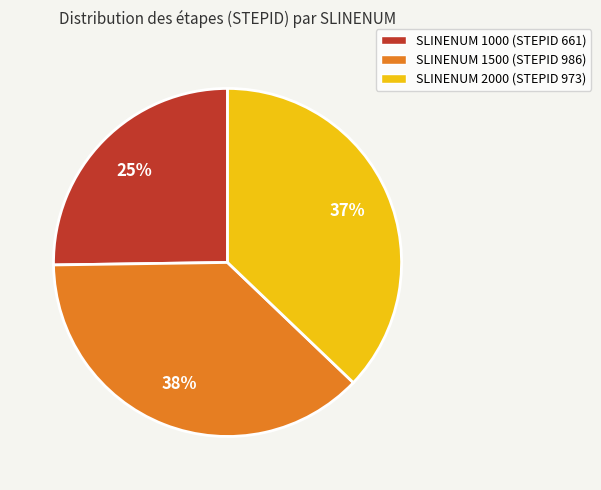

Which has a higher value, SLINENUM 1000 (STEPID 661) or SLINENUM 2000 (STEPID 973)?

SLINENUM 2000 (STEPID 973)